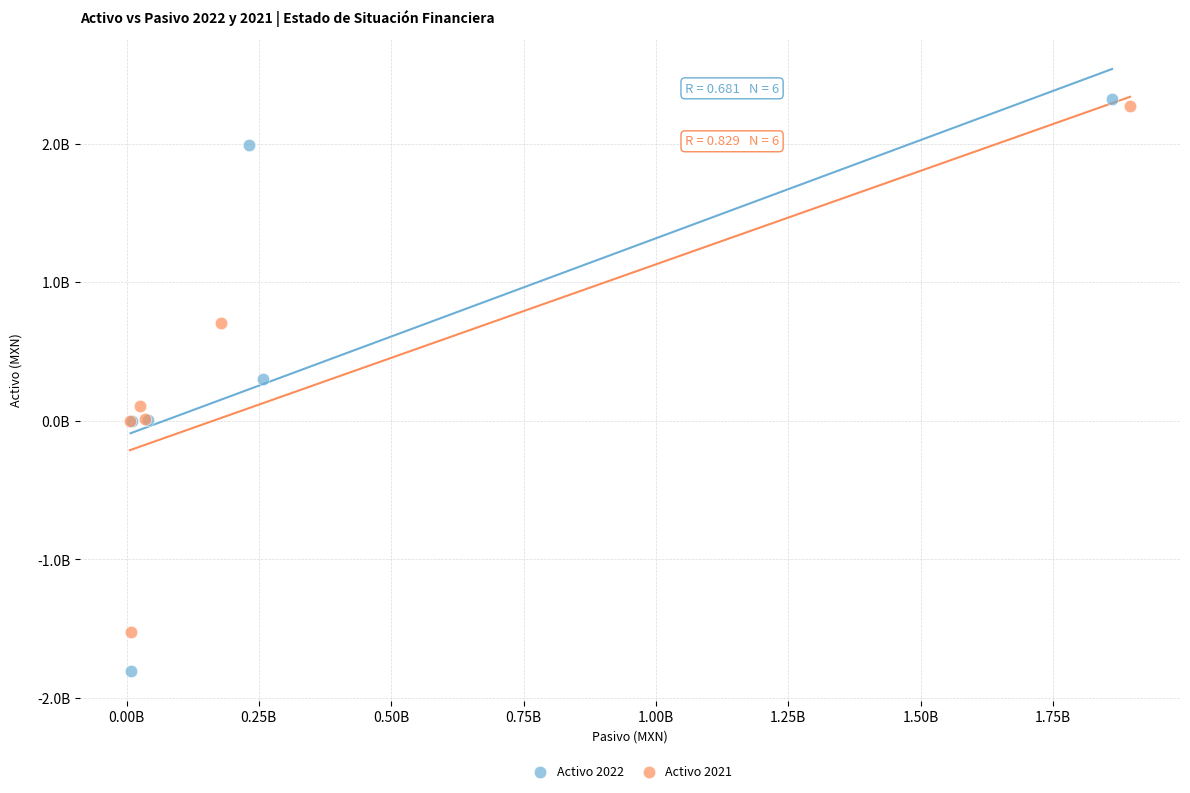

Which series contains the highest Y value?

Activo 2022